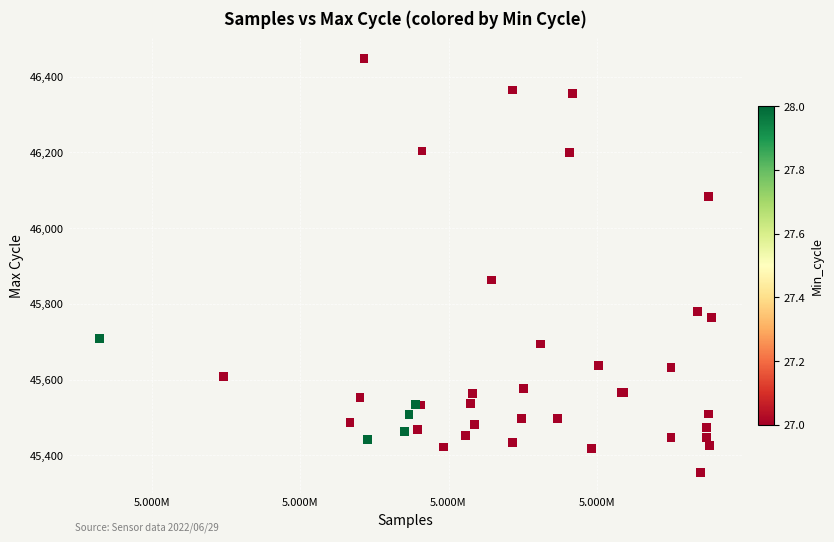

What Y value in the scatter plot is closest to 45901?

45863